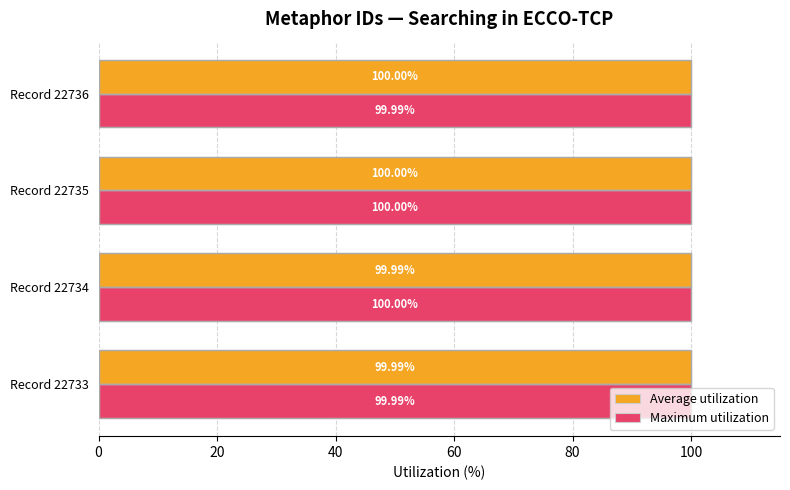

Which series changed the most between Record 22733 and Record 22736?

Average utilization